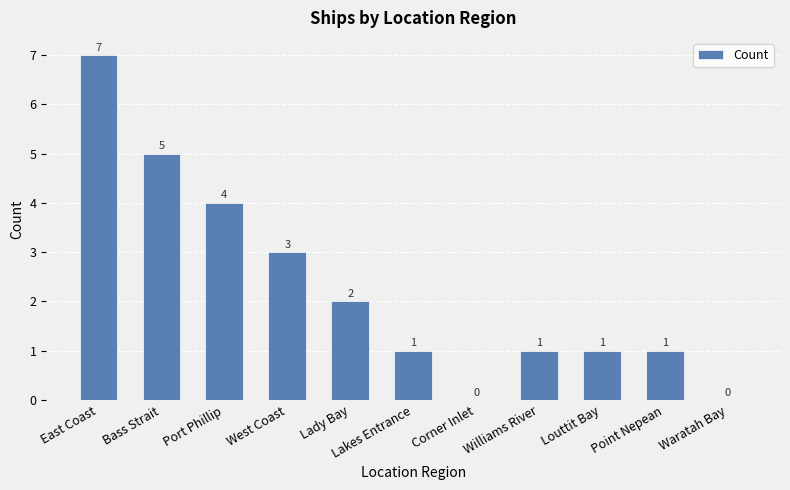

Which label corresponds to the largest value in the chart?

East Coast